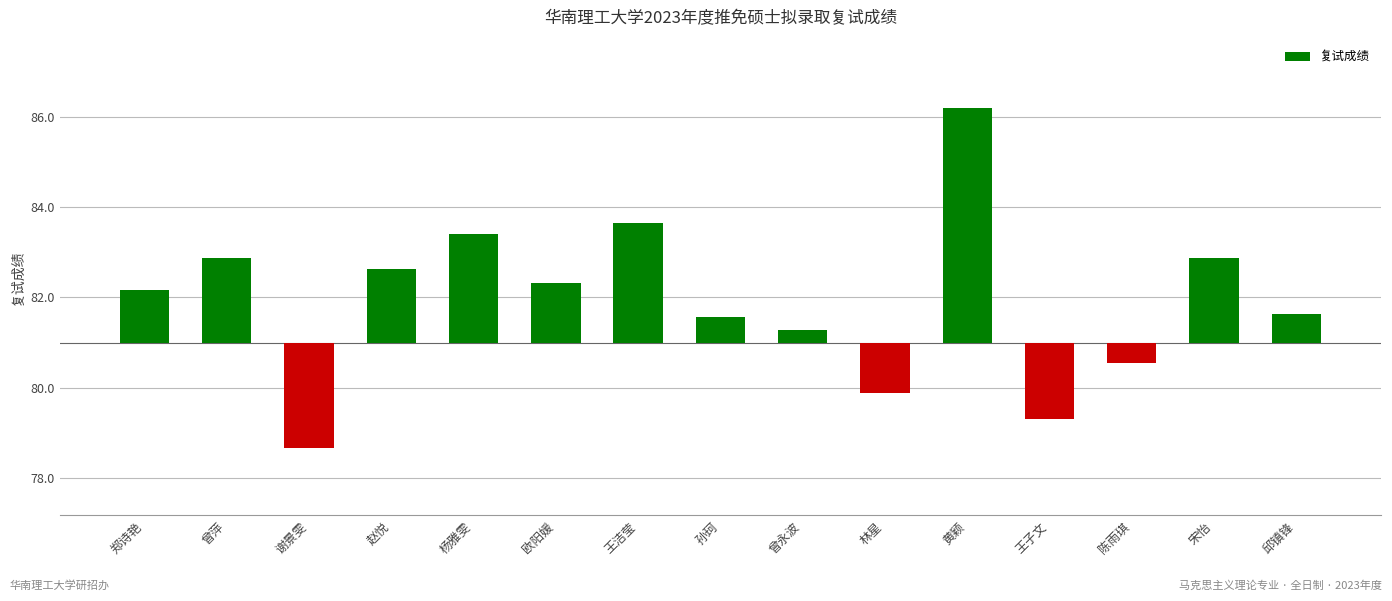

Rank the categories by value from lowest to highest.

谢景雯, 王子文, 林星, 陈雨琪, 曾永波, 孙珂, 邱镇锋, 郑诗艳, 欧阳媛, 赵悦, 曾萍, 宋怡, 杨雅雯, 王洁莹, 黄颖